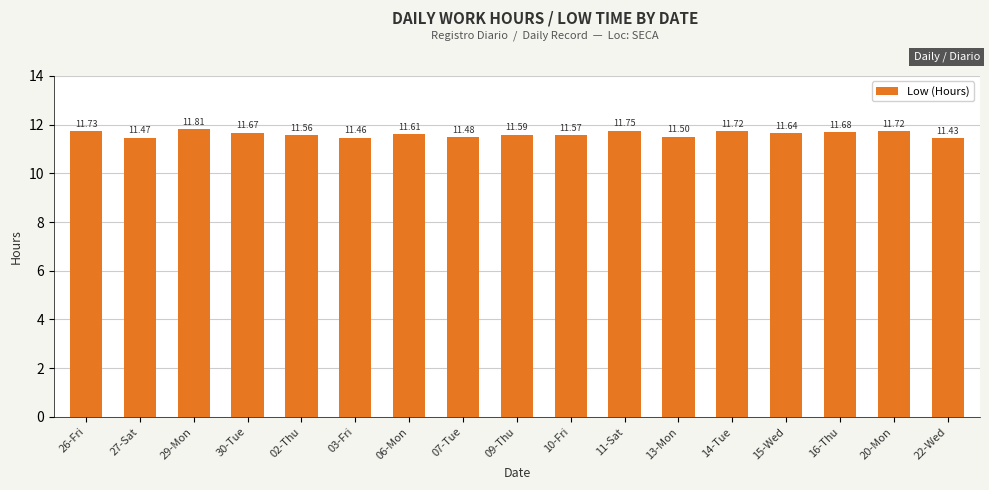

At which label is the value closest to 11?

22-Wed